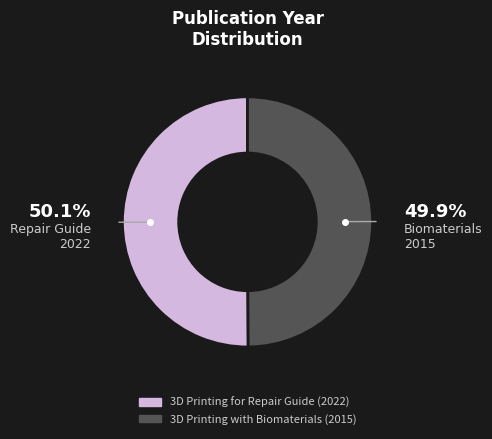

What is the ratio of the value at 3D Printing with Biomaterials (2015) to the value at 3D Printing for Repair Guide (2022)?

1.0